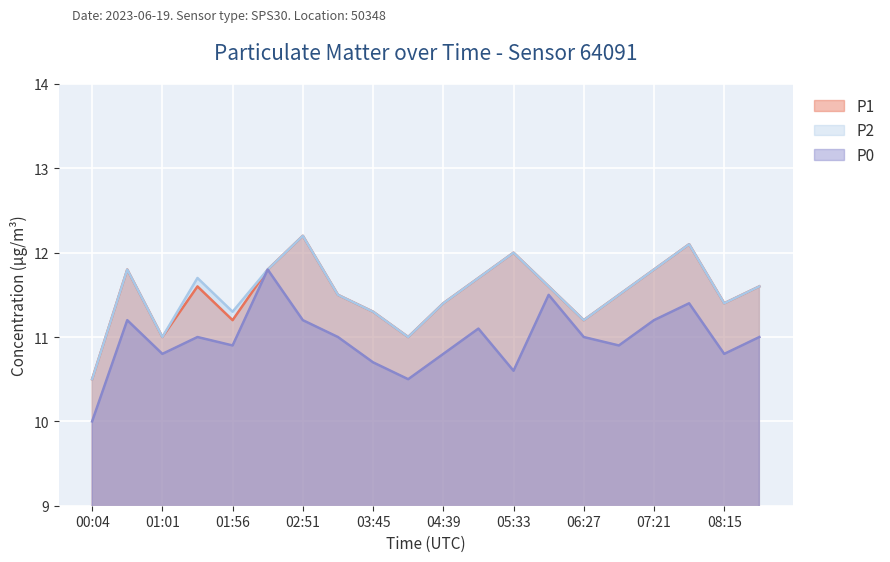

What is the difference between the second highest and second lowest values in the P0 series?

1.0